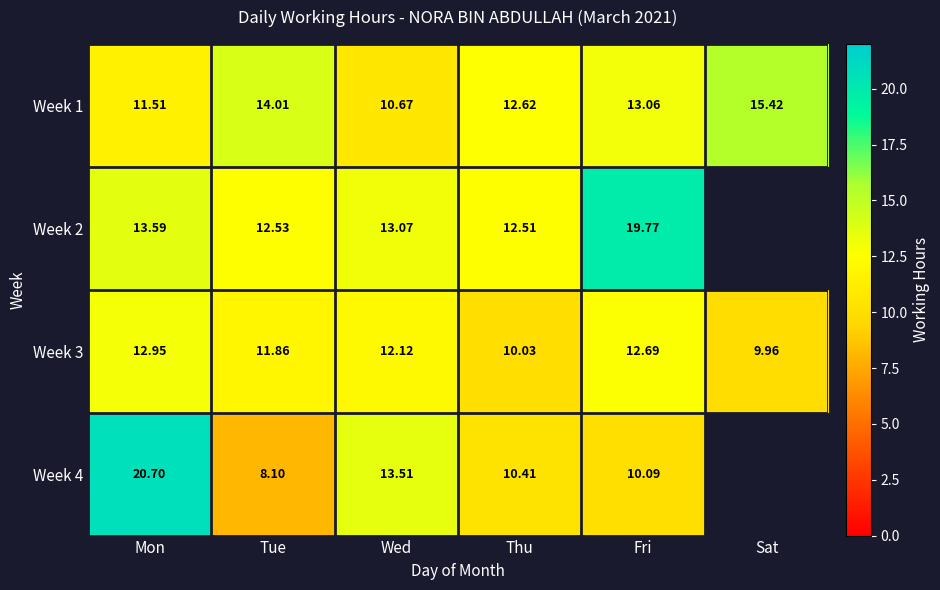

How many data points does each series have?

6